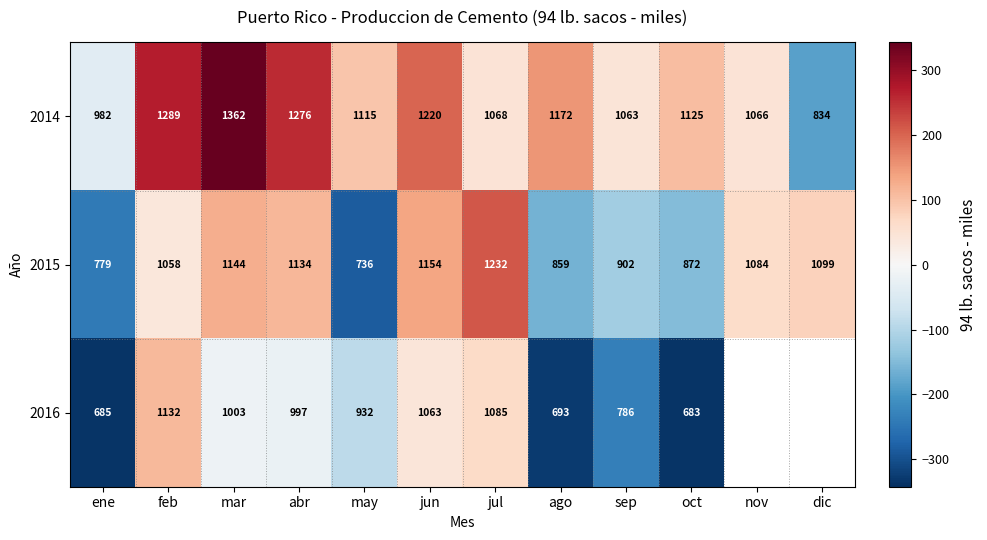

What is the difference between the maximum and minimum values in the 2015 series?

496.0